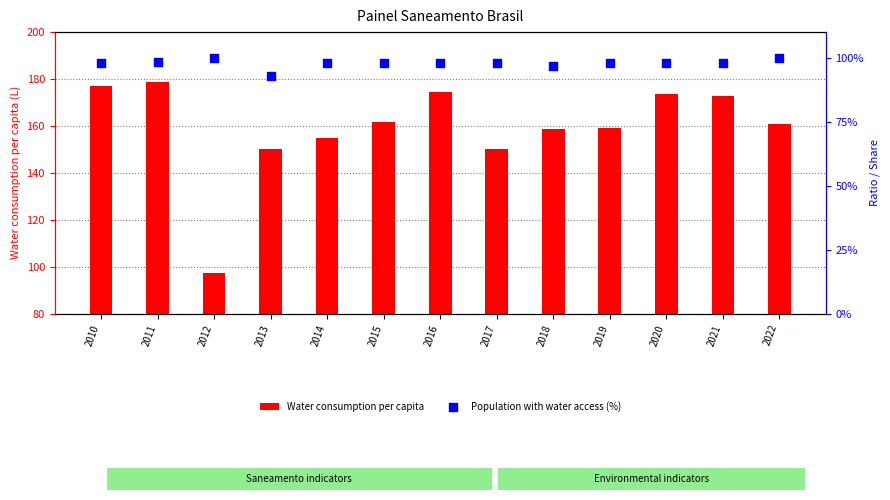

Which series has the largest total across all categories?

Water consumption per capita